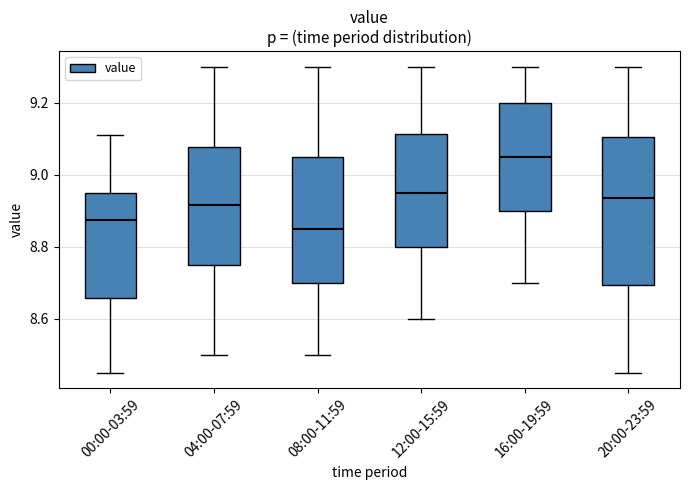

Which box has the lowest median line?

08:00-11:59